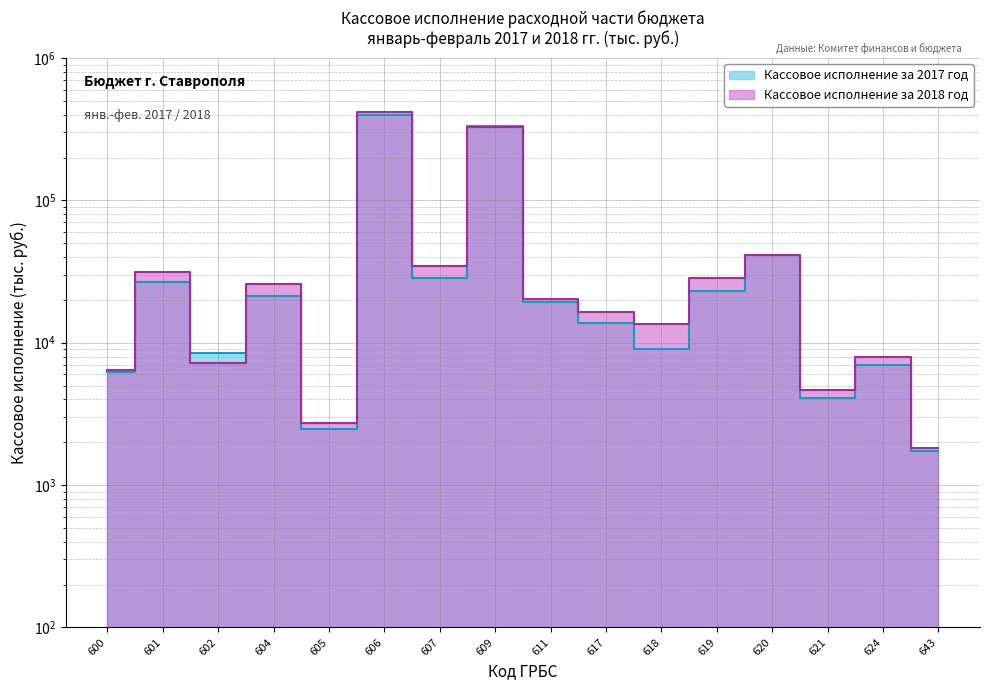

At which category is the sum across all series the highest?

606